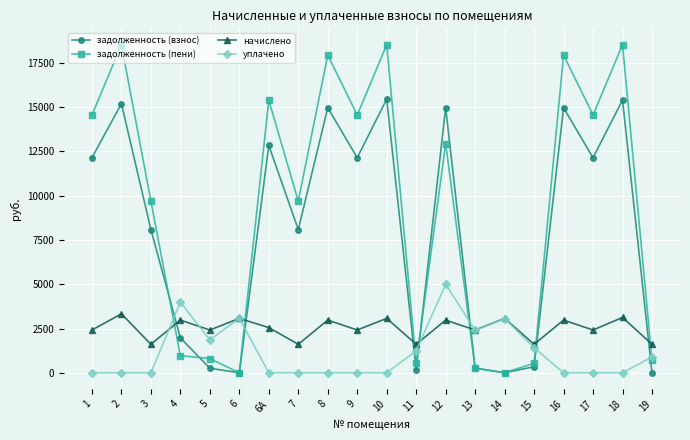

At how many categories does at least one series exceed 10561?

10